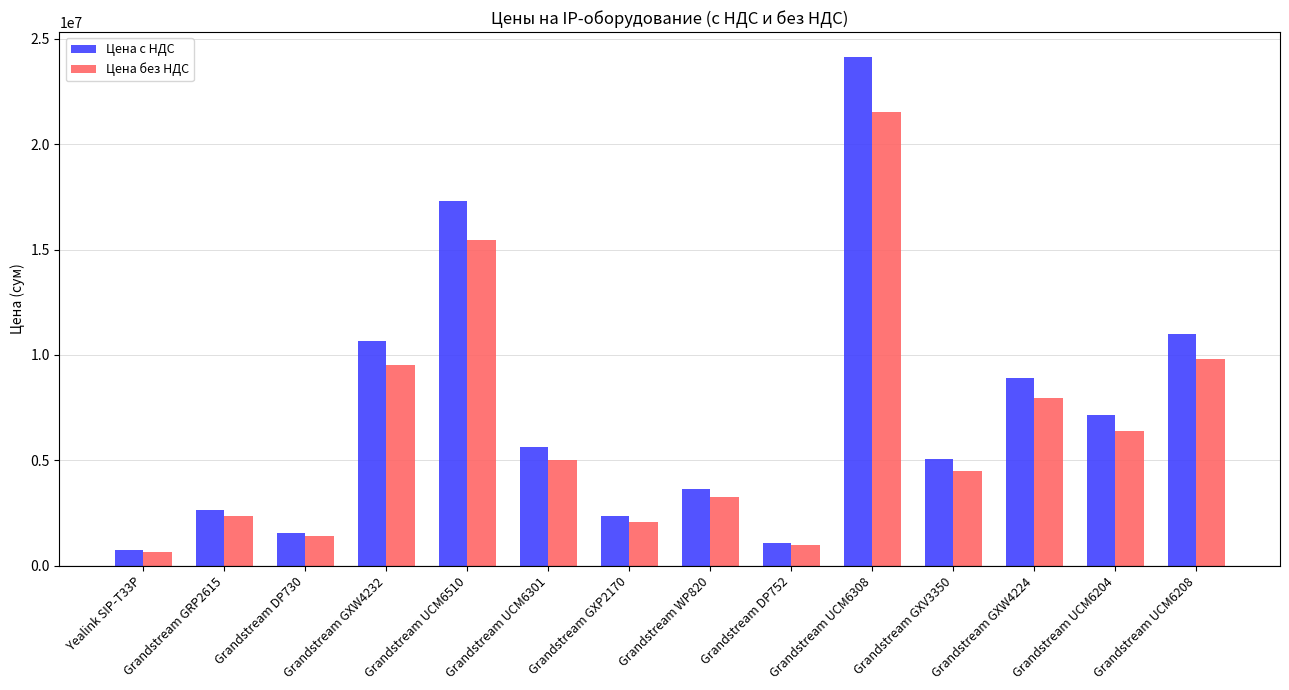

What is the highest value of the Цена без НДС series?

21525530